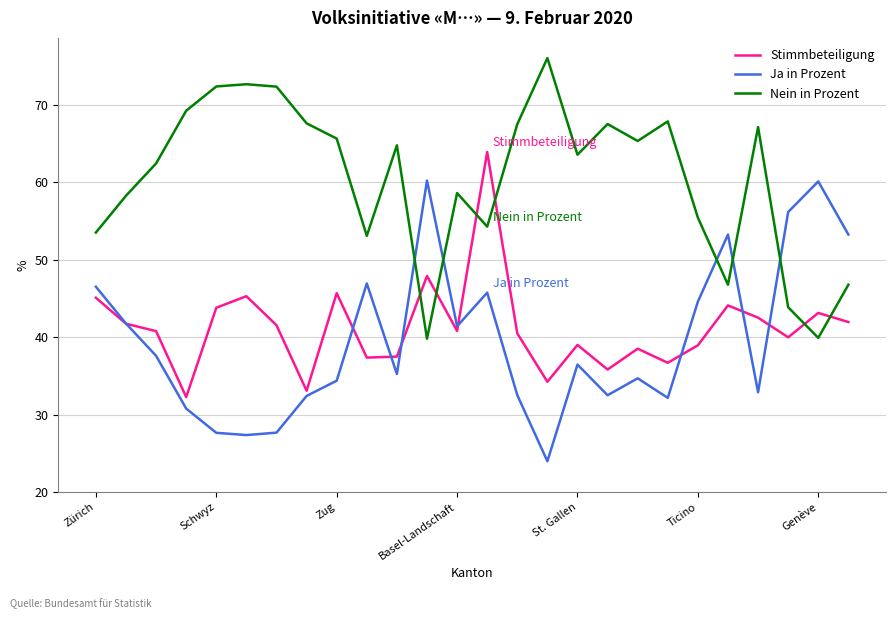

List the series in order of their peak value, highest first.

Nein in Prozent, Stimmbeteiligung, Ja in Prozent